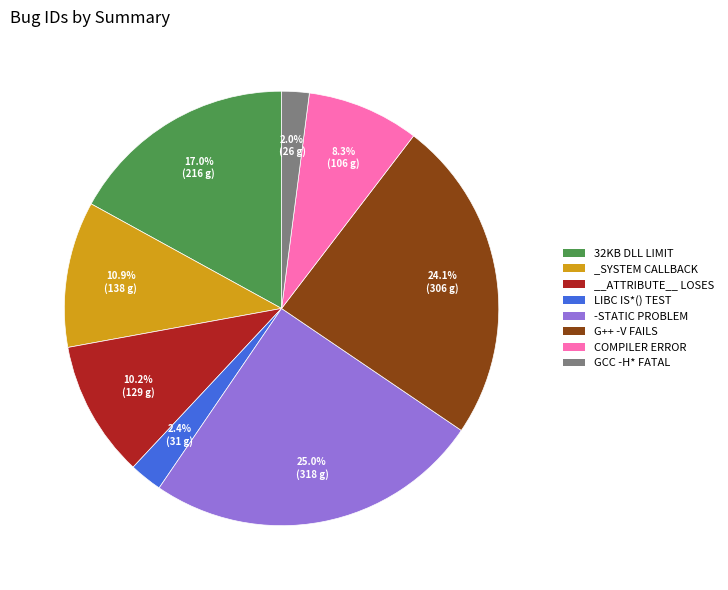

What is the largest slice in the pie chart?

-STATIC PROBLEM